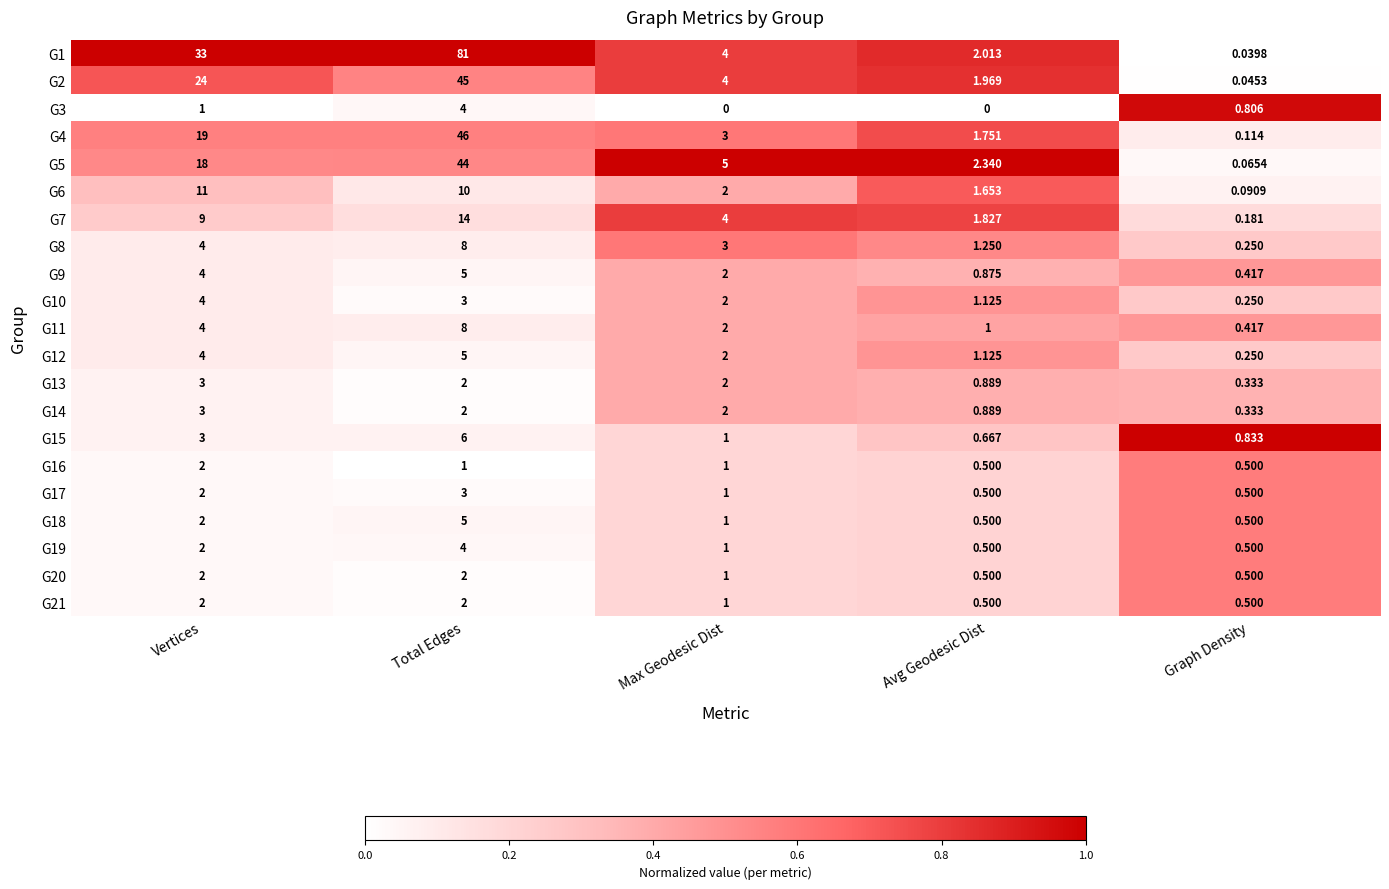

Is the value of G9 at Total Edges greater than the value of G2 at Total Edges?

No